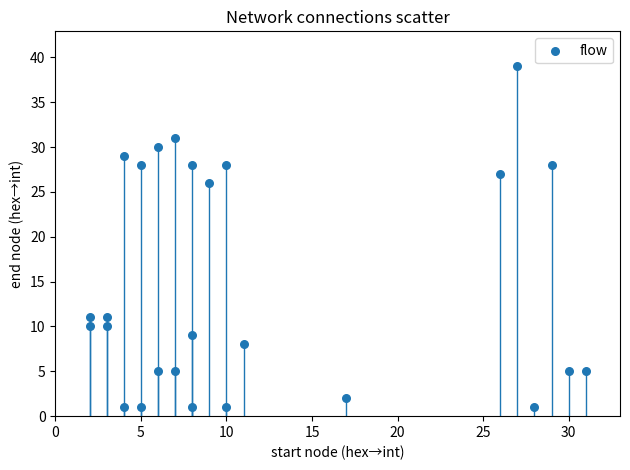

What is the range of Y values (max minus min)?

38